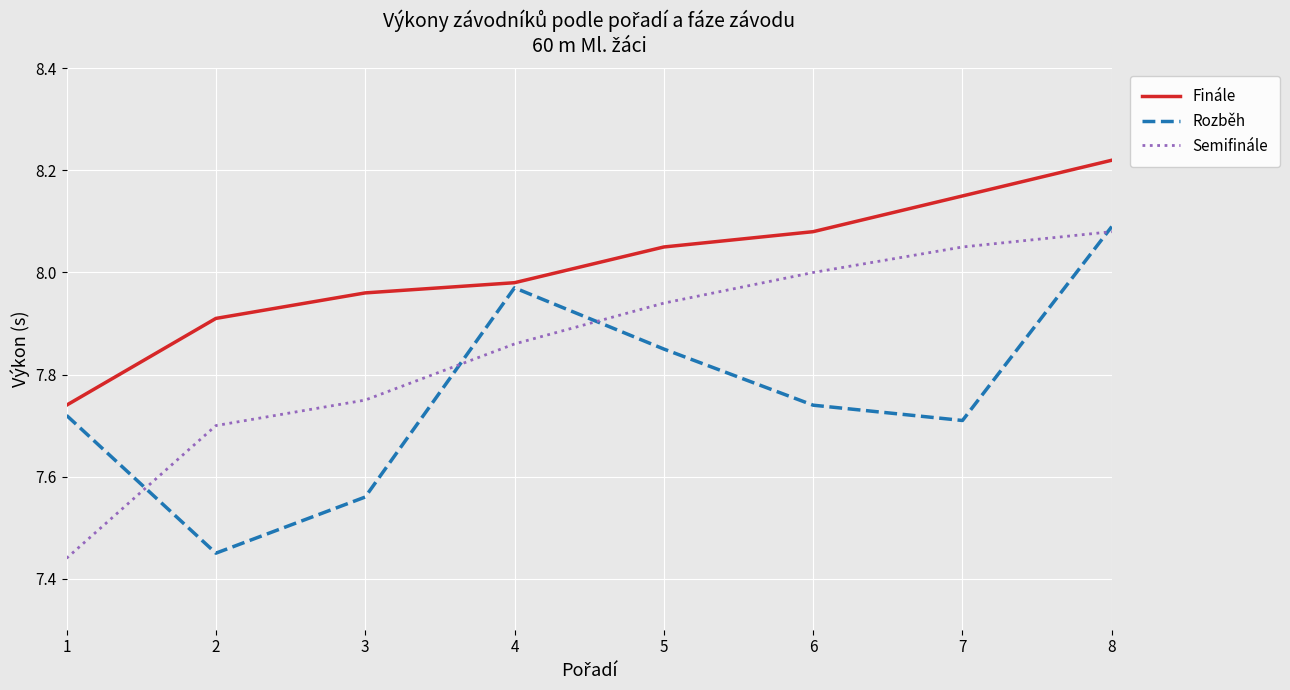

Is the value of Semifinále at 5 greater than the value of Rozběh at 1?

Yes